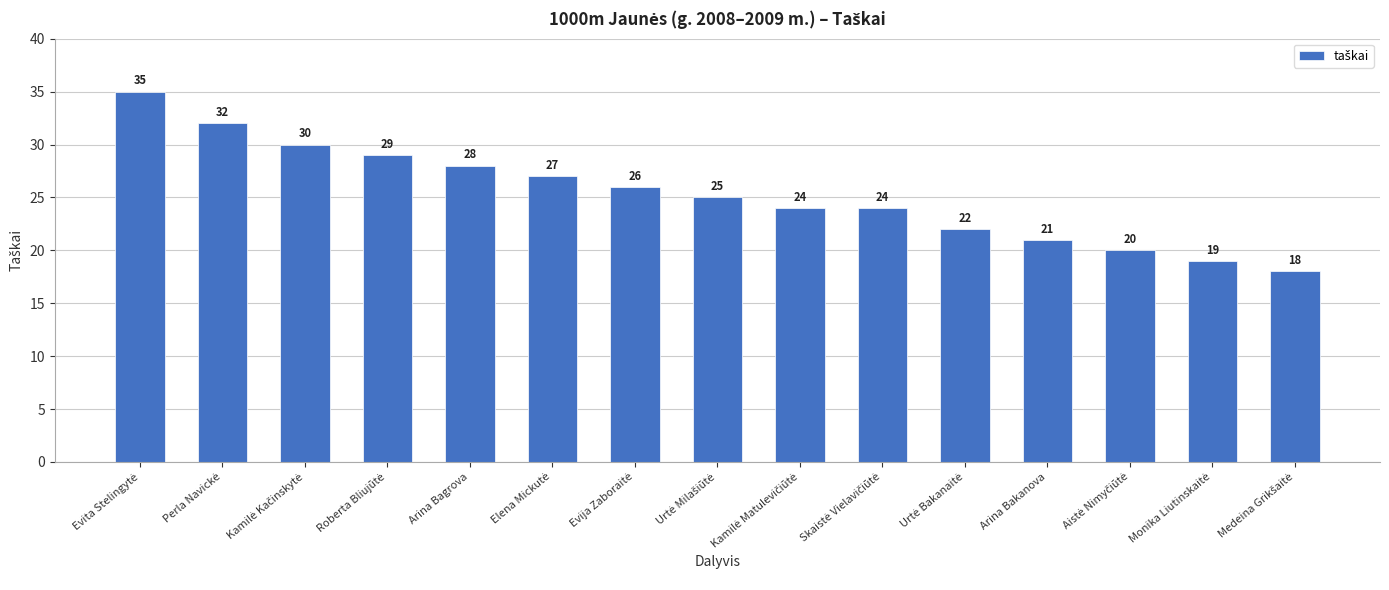

What is the value of the 1st bar from the left?

35